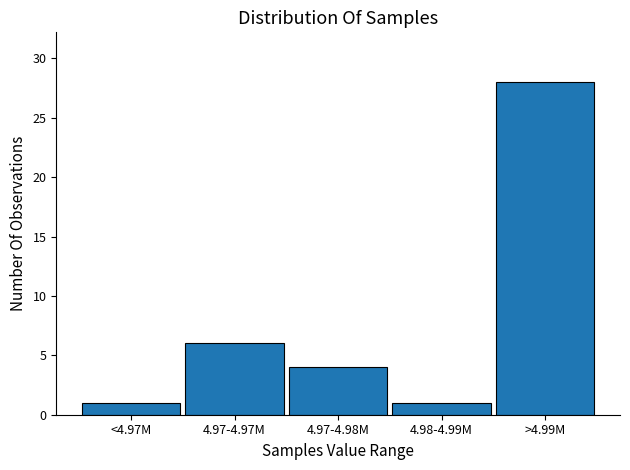

Reading left to right, transcribe all the data shown in this chart.

<4.97M=1	4.97-4.97M=6	4.97-4.98M=4	4.98-4.99M=1	>4.99M=28